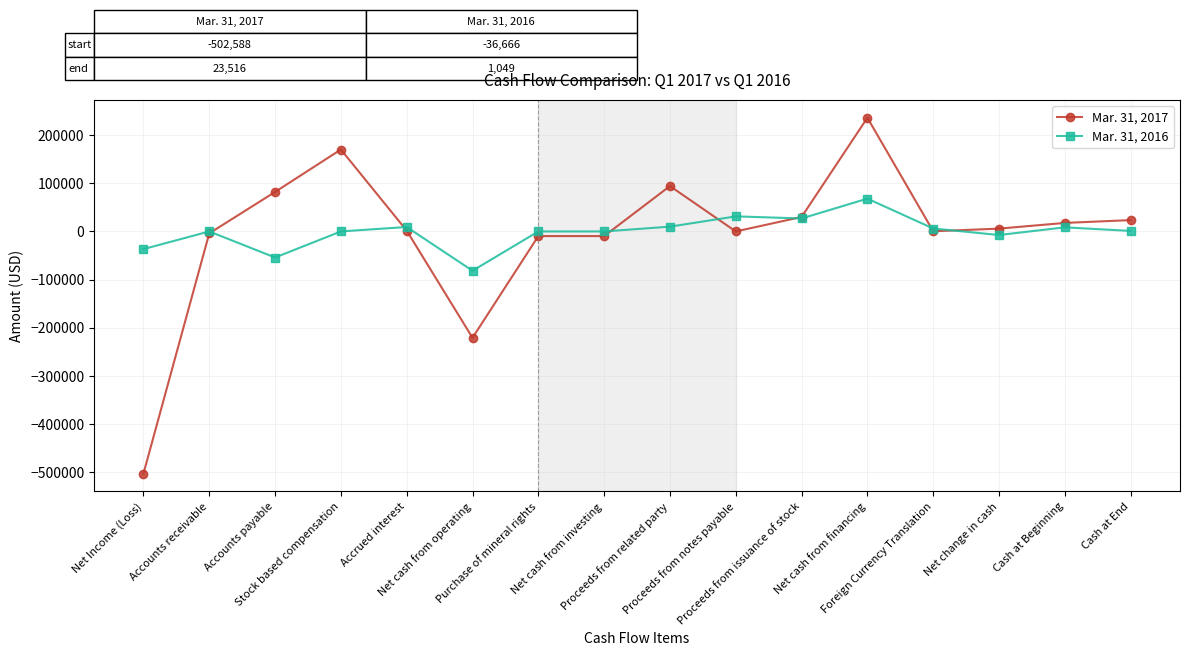

The value of Mar. 31, 2017 at Net cash from operating is -220762. True or false?

True